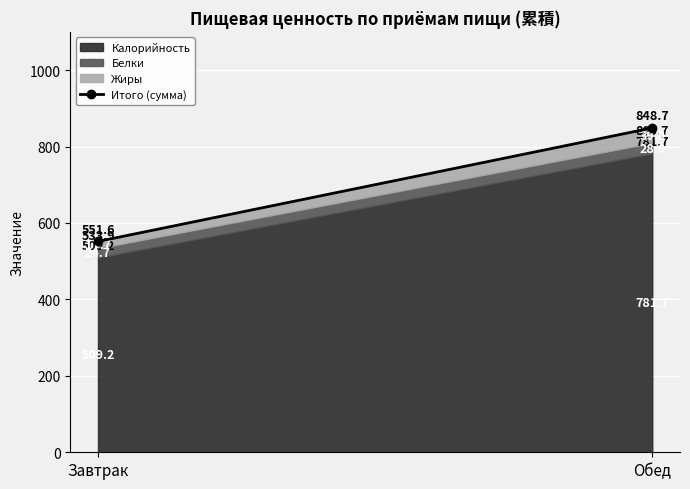

What is the value of the 1st point from the left?

551.6